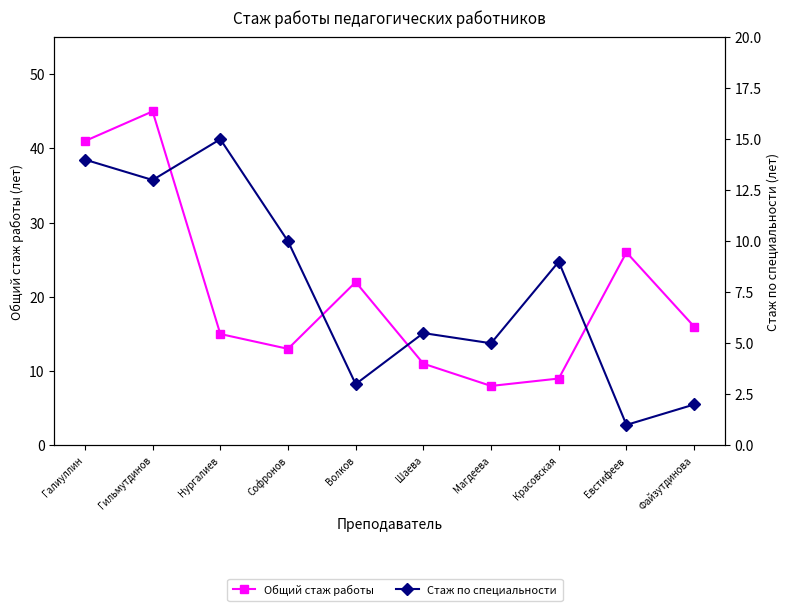

True or false: Общий стаж работы and Стаж по специальности intersect in this chart.

False